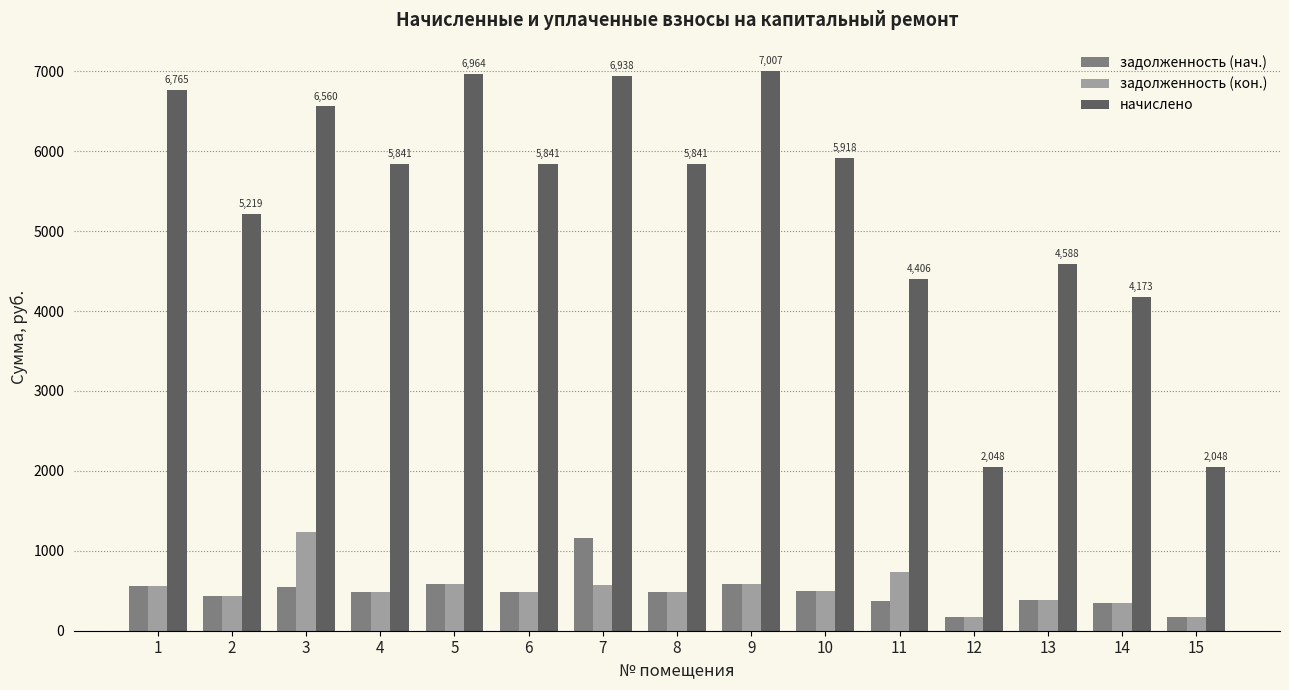

What are all the series names shown in the legend?

задолженность (нач.), задолженность (кон.), начислено